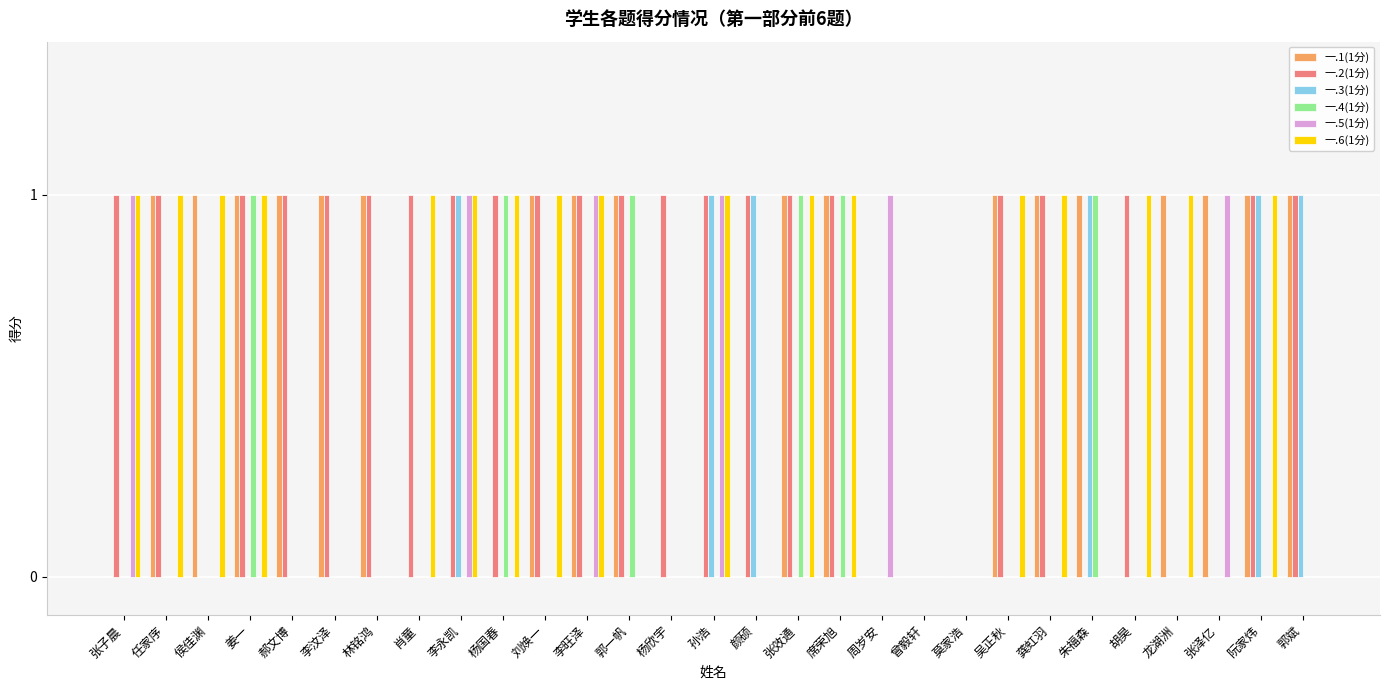

Which series has the largest total across all categories?

一.2(1分)